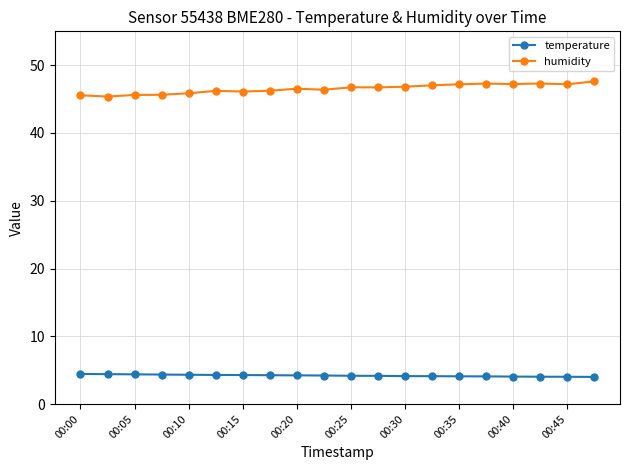

How many categories are shown in the chart?

20